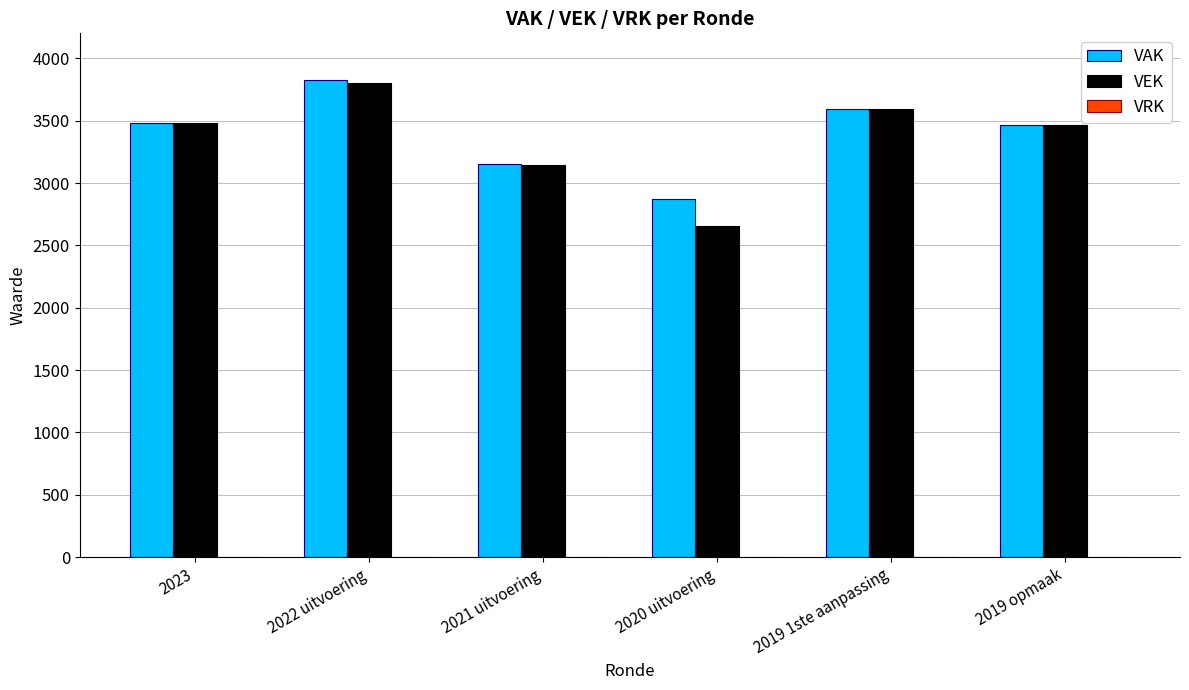

Which series changed the most between 2022 uitvoering and 2020 uitvoering?

VEK